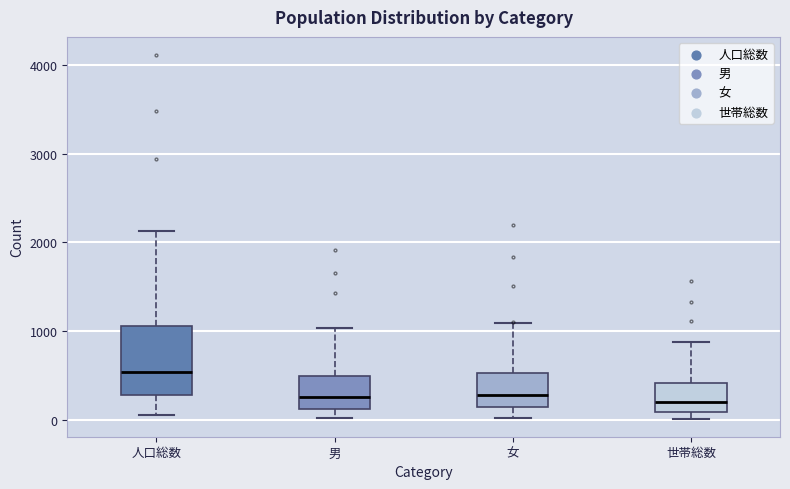

Comparing the boxes themselves (not the whiskers), which one is the tallest?

人口総数